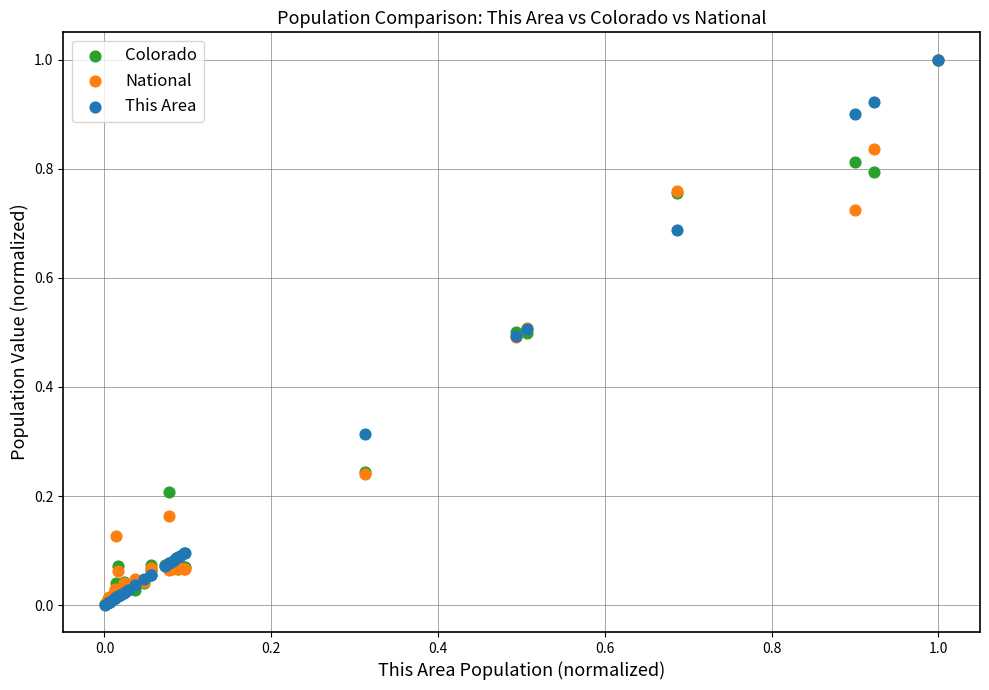

What are all the series names shown in the legend?

Colorado, National, This Area